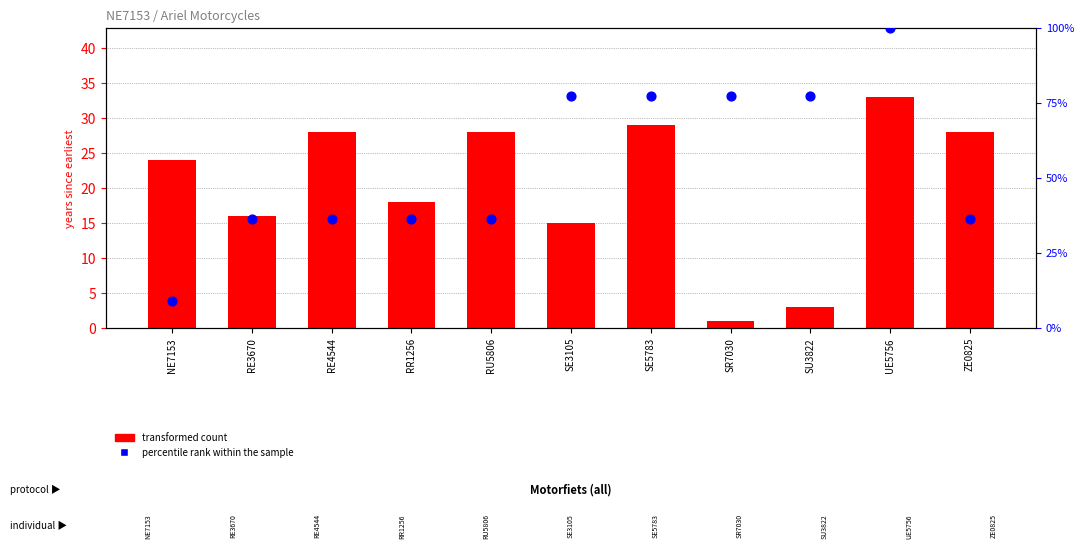

Which series has the largest total across all categories?

percentile rank within the sample